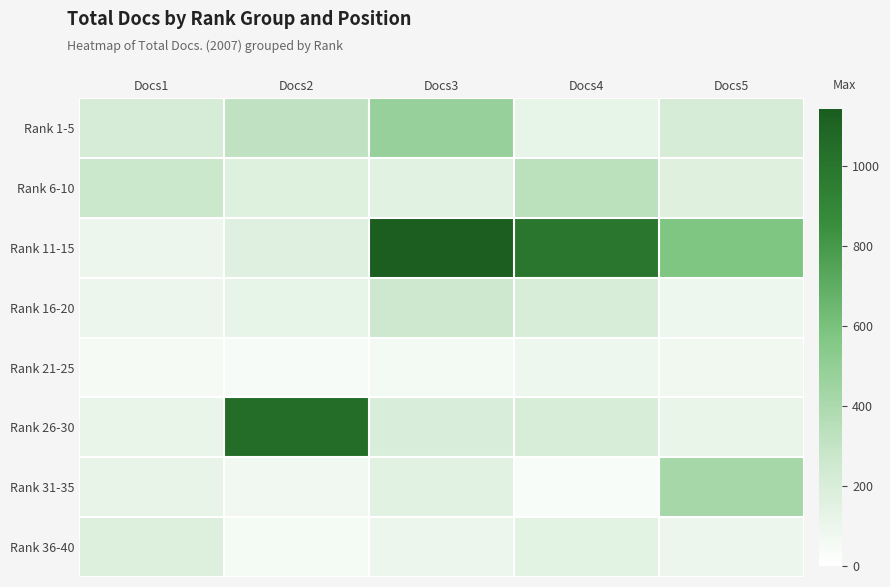

Reading left to right, what are all the values shown in this chart?

Rank 1-5: Docs1=212	Docs2=313	Docs3=480	Docs4=123	Docs5=214
Rank 6-10: Docs1=272	Docs2=171	Docs3=152	Docs4=337	Docs5=169
Rank 11-15: Docs1=102	Docs2=163	Docs3=1142	Docs4=991	Docs5=571
Rank 16-20: Docs1=97	Docs2=123	Docs3=255	Docs4=204	Docs5=86
Rank 21-25: Docs1=53	Docs2=44	Docs3=61	Docs4=85	Docs5=78
Rank 26-30: Docs1=115	Docs2=1046	Docs3=194	Docs4=201	Docs5=108
Rank 31-35: Docs1=116	Docs2=72	Docs3=152	Docs4=35	Docs5=420
Rank 36-40: Docs1=176	Docs2=55	Docs3=96	Docs4=151	Docs5=100